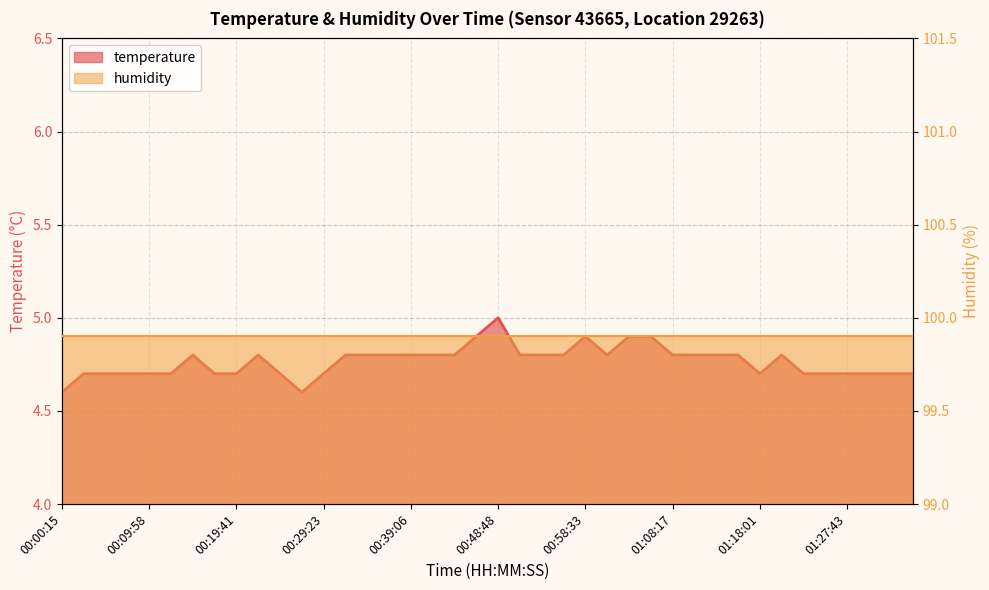

What is the label of the 37th point from the left?

01:27:43